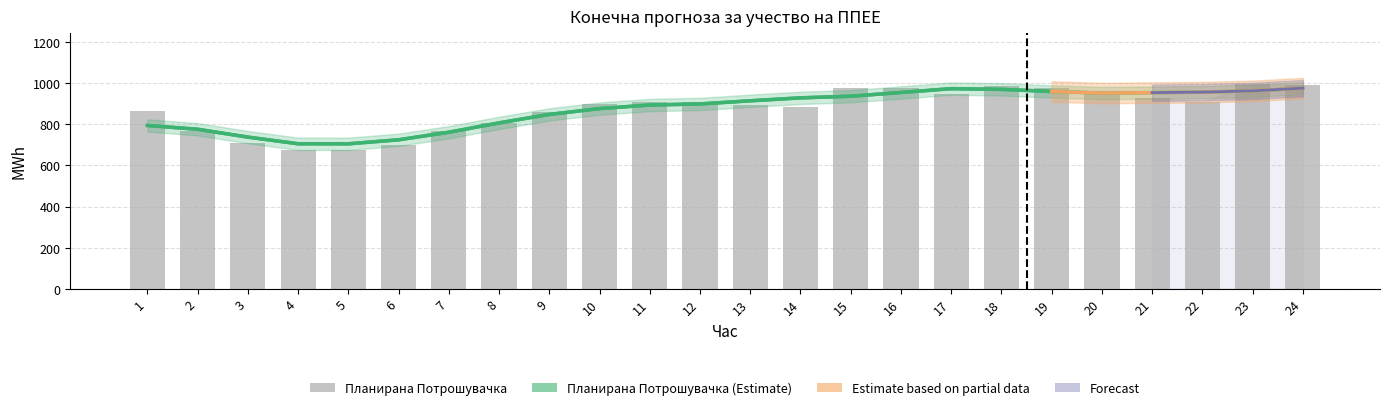

At which label does Планирана Потрошувачка reach its peak?

23